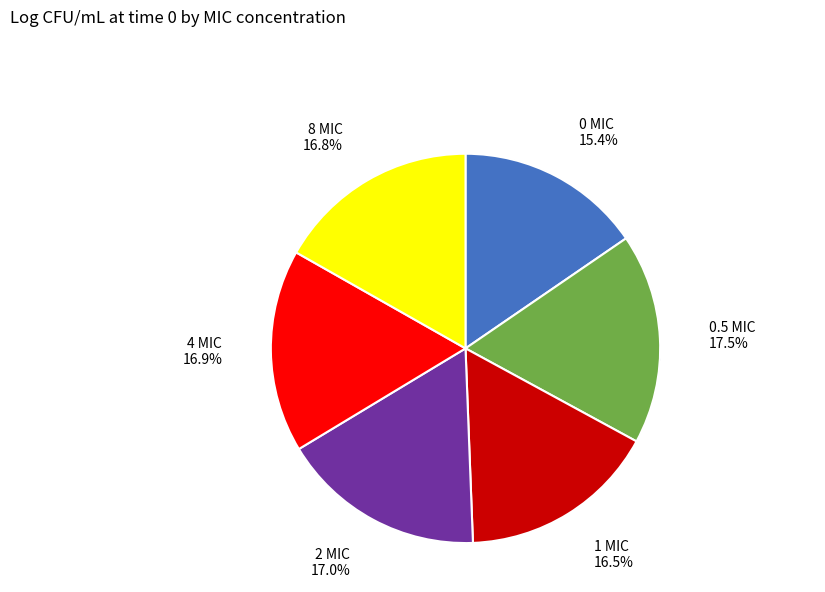

True or false: 8 MIC accounts for 7% of the total.

False